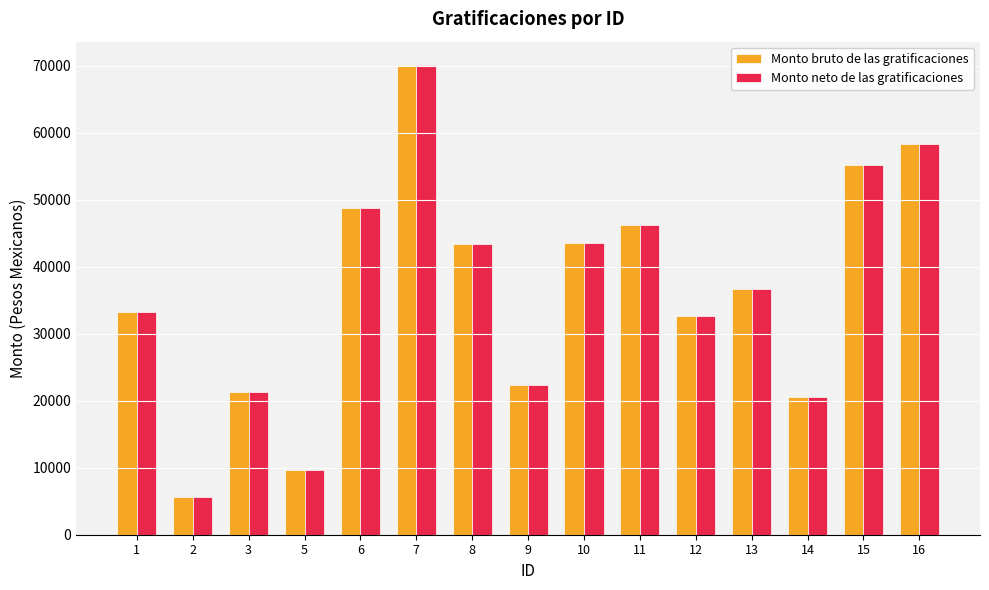

At which category is the sum across all series the highest?

7